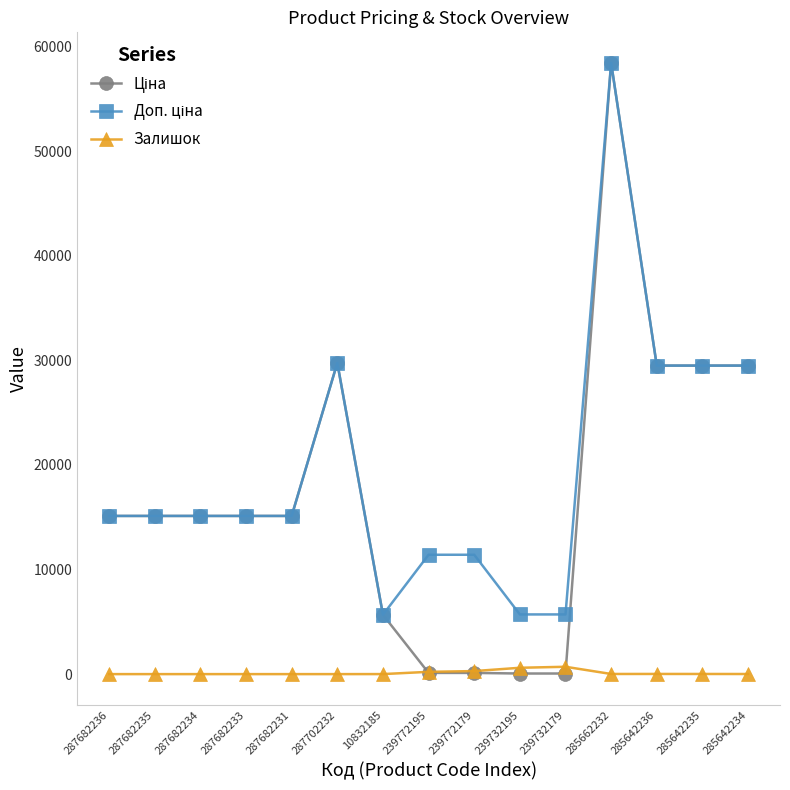

True or false: Залишок has a value of 14.0 at 285642235.

True